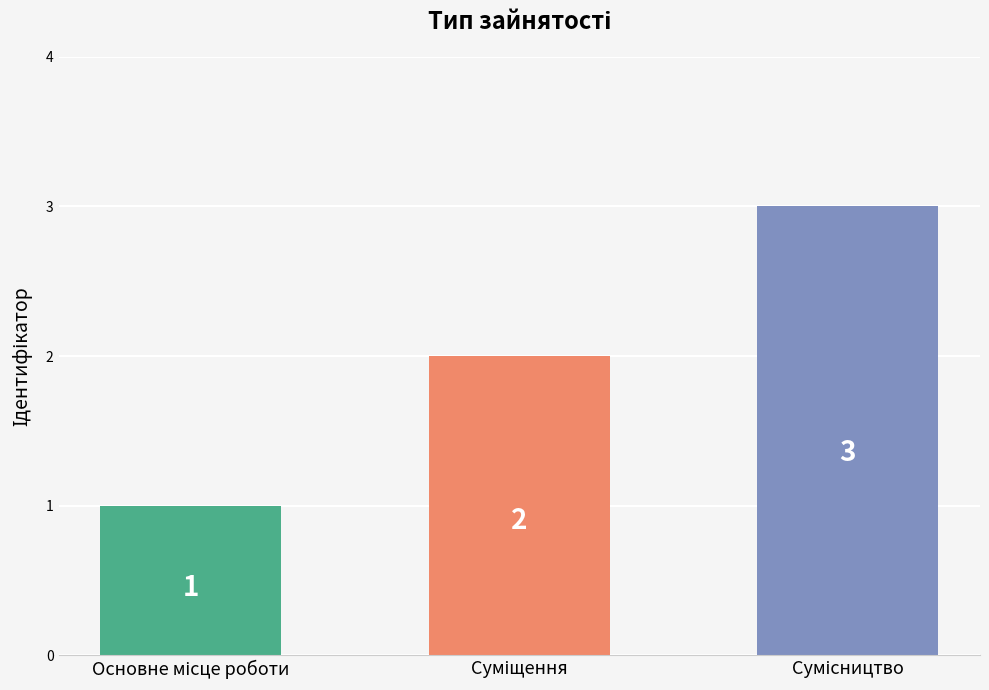

How many values are between 1 and 3?

3